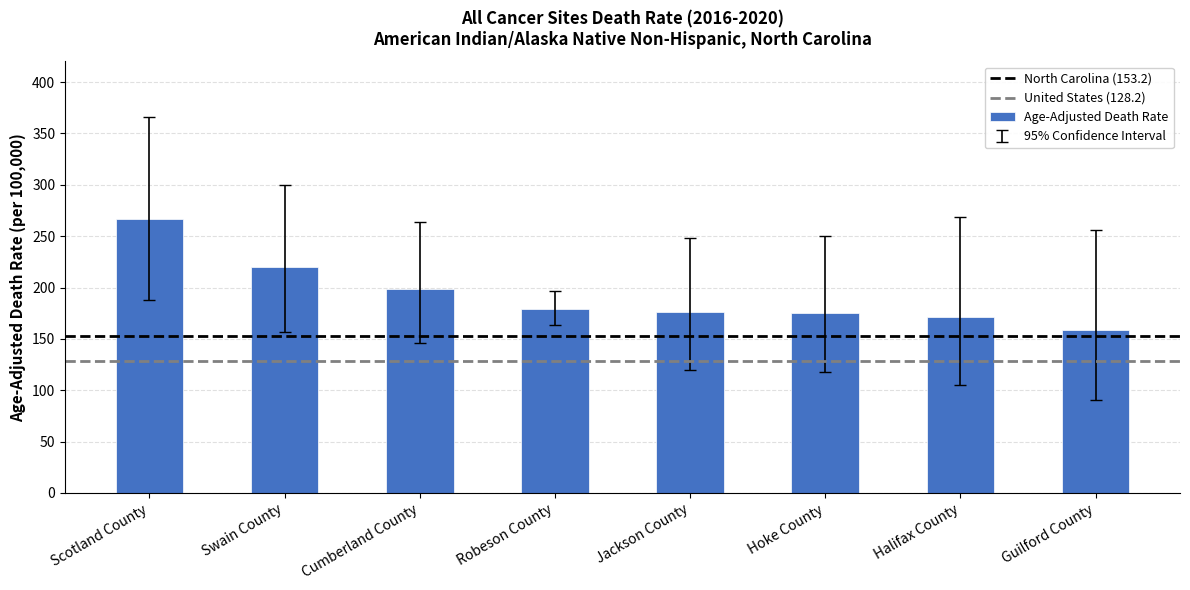

How many data points does each series have?

8